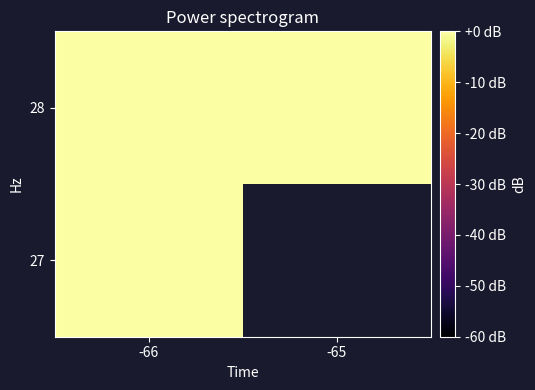

Rank the series by their maximum value, from lowest to highest.

28, 27